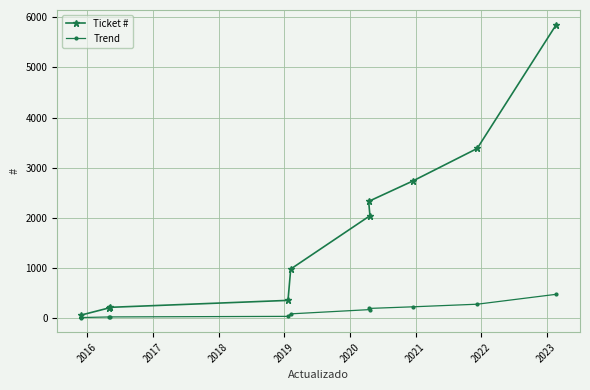

True or false: Trend has more than 2 points higher than both neighbors.

False